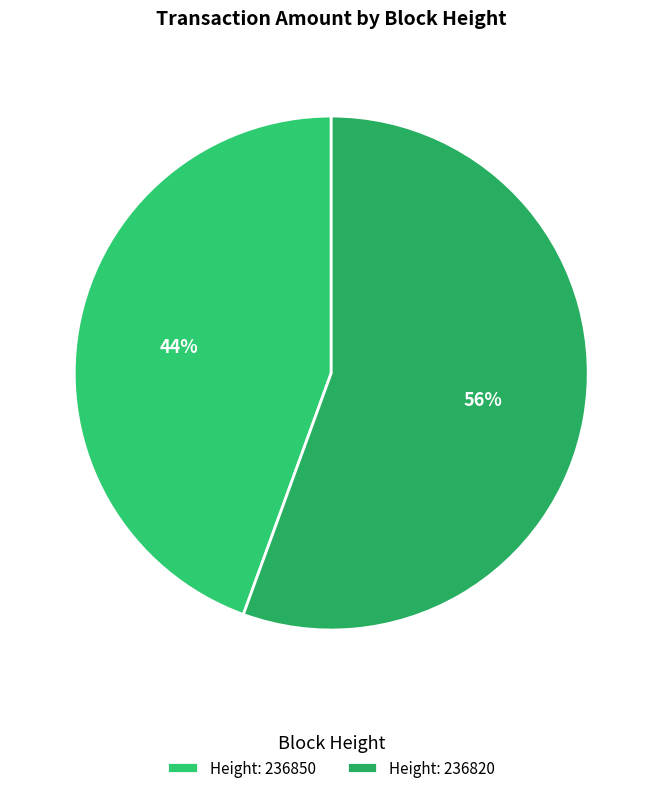

Which category has the smallest portion of the pie?

Height: 236850